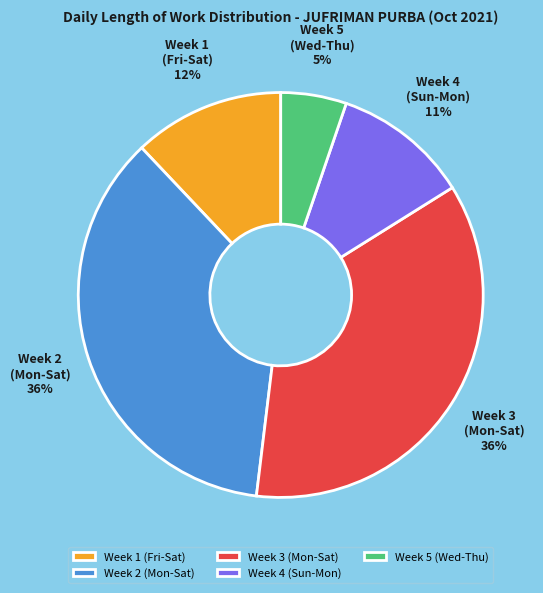

The Week 4 (Sun-Mon) slice represents 1% of the pie. True or false?

False